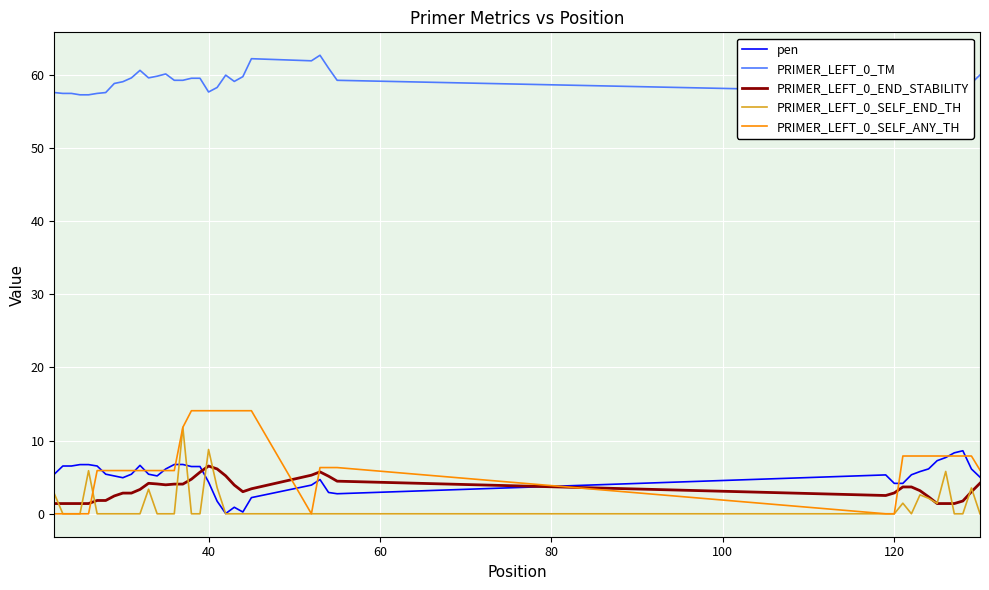

After their last crossing, which series has the higher values: PRIMER_LEFT_0_END_STABILITY or PRIMER_LEFT_0_SELF_ANY_TH?

PRIMER_LEFT_0_SELF_ANY_TH